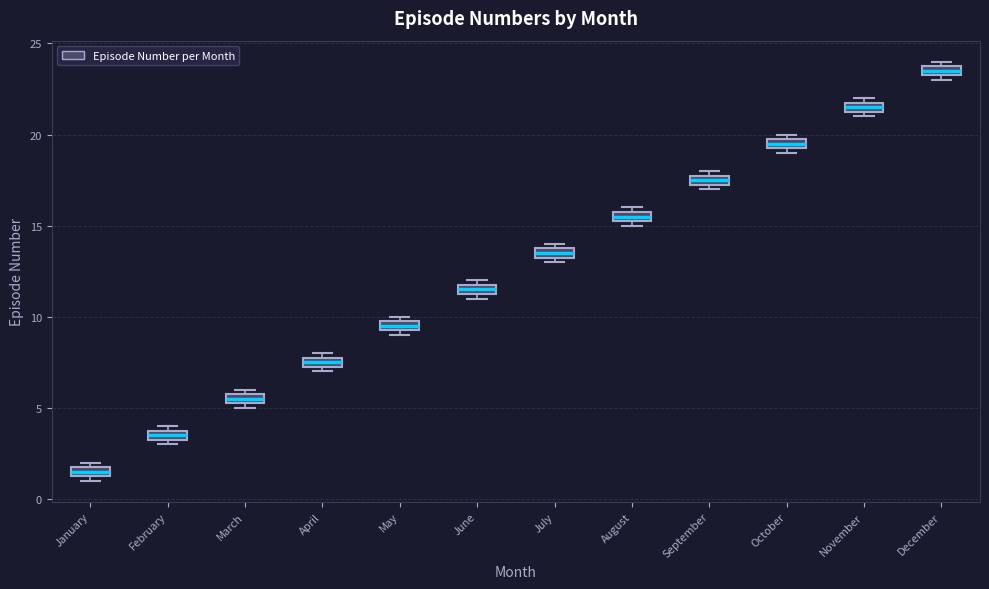

Where is the upper edge of the box for June on the y-axis? The values are not printed on the chart, so give them approximately, as read against the axis.

12.0